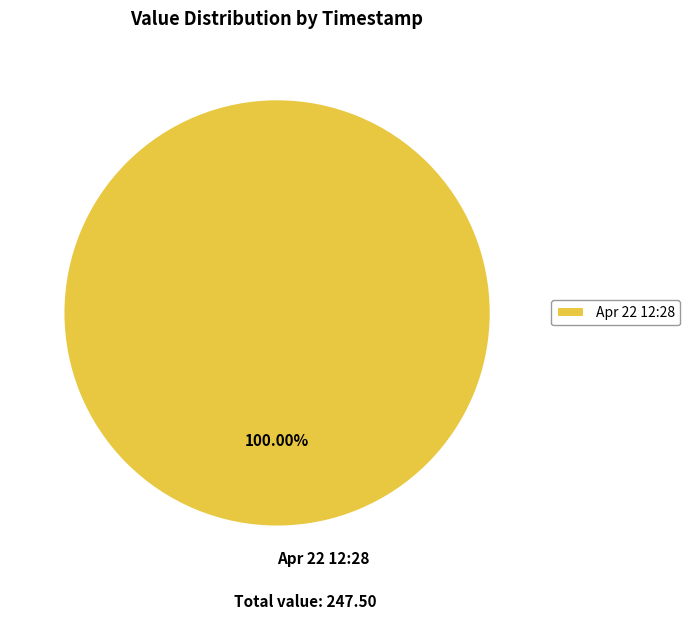

Does any single category account for the majority?

Yes